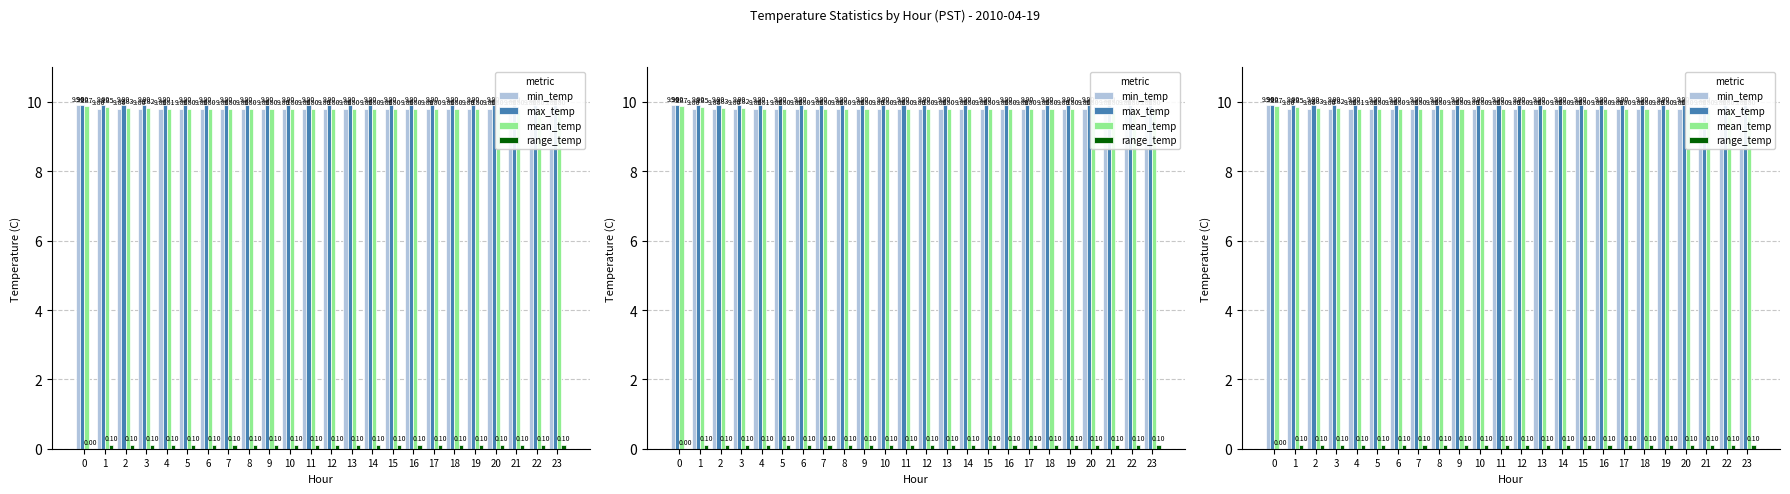

The value of max_temp at 21 is 9.9. True or false?

True